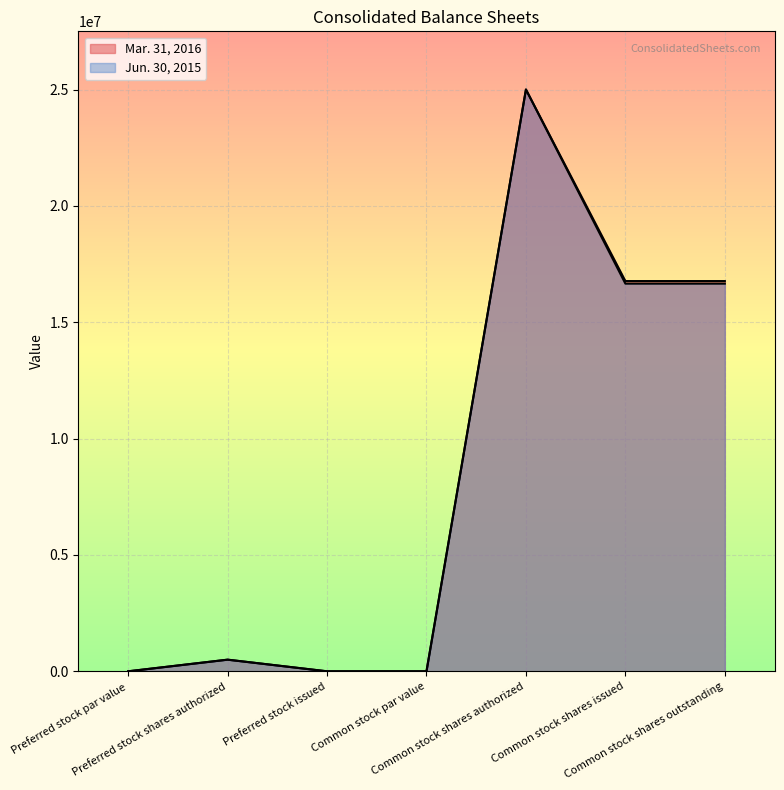

List the series in order of their peak value, lowest first.

Mar. 31, 2016, Jun. 30, 2015